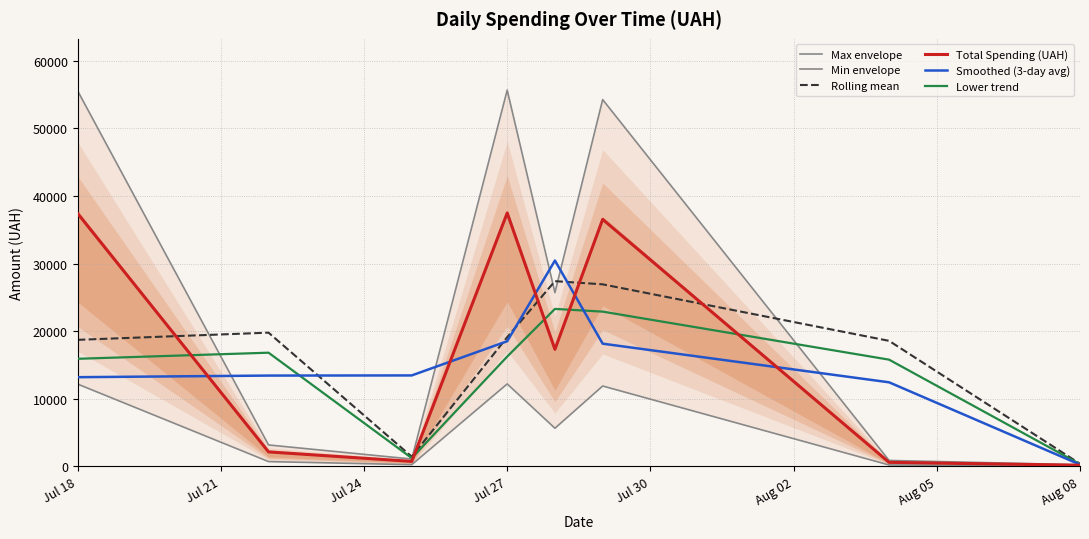

What is the difference between the second highest and second lowest values in the Rolling mean series?

25506.7